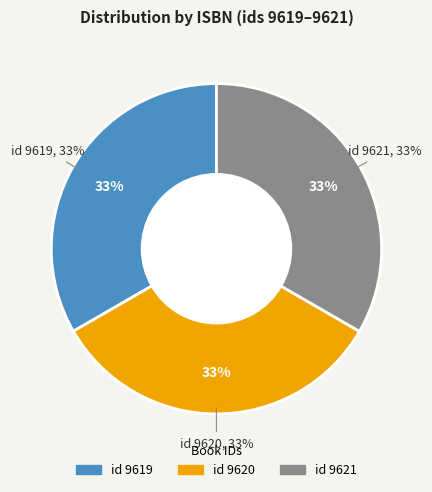

Is the sum of 9619 and 9620 greater than half?

Yes